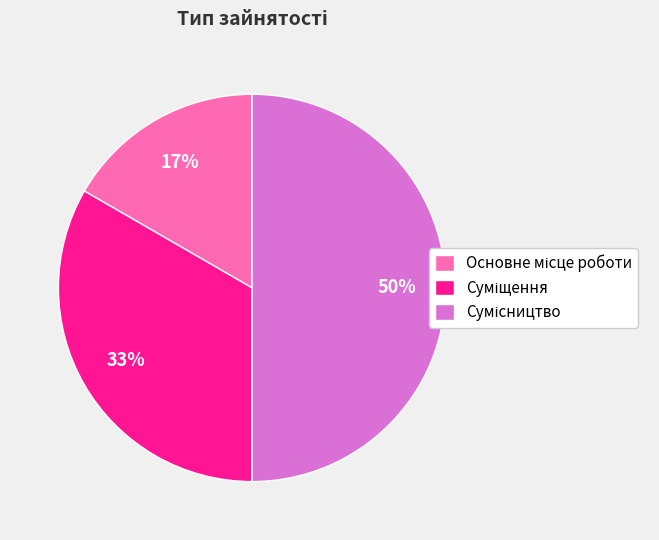

To the nearest percent, what is the average slice percentage?

33%